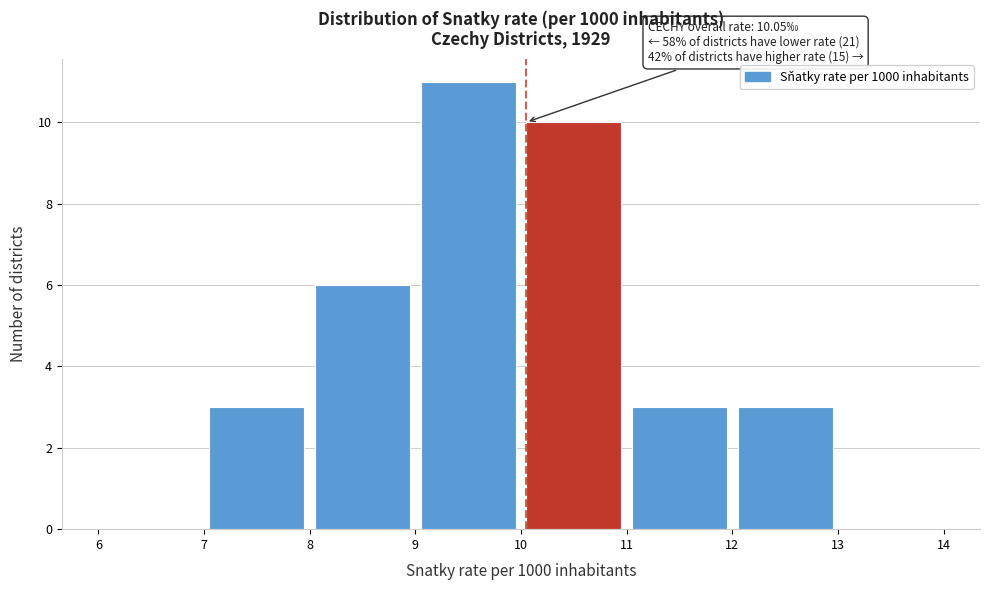

Which range on the x-axis has the tallest bar?

9 to 10